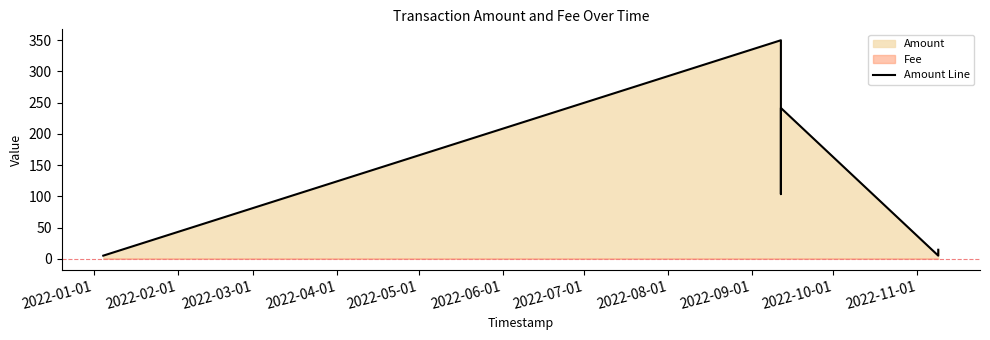

The chart shows a value of 2.8 at 2022-05-01. True or false?

False